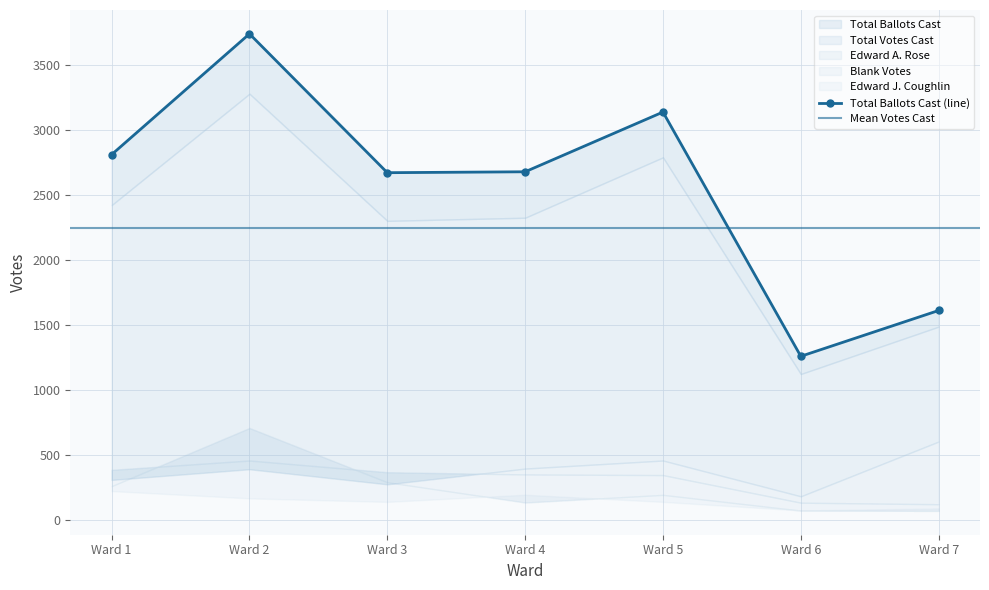

What is the difference between the highest and lowest values at Ward 4?

2542